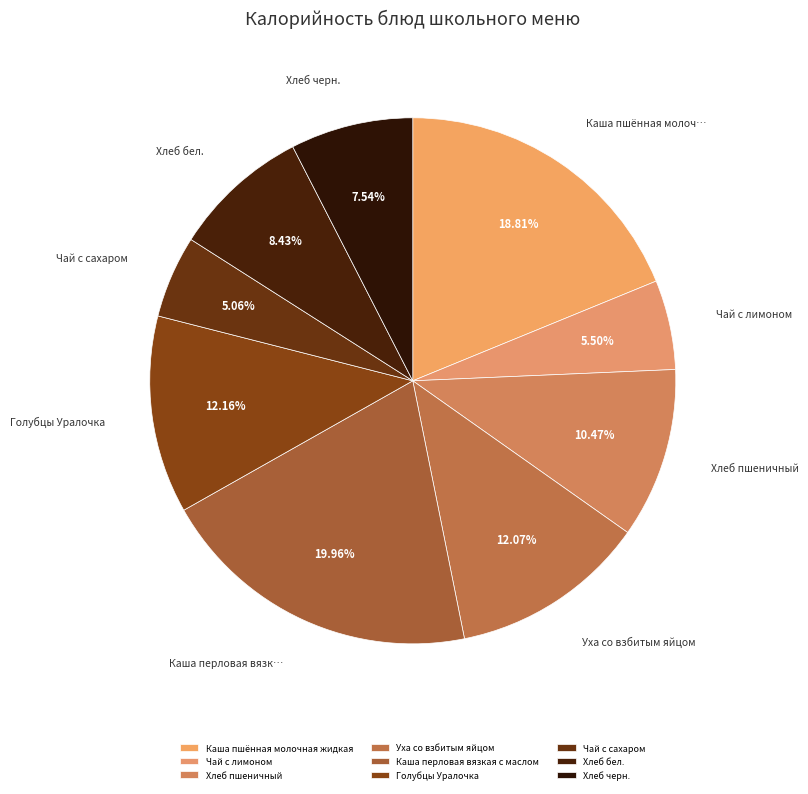

To the nearest percent, what is the average slice percentage?

11%